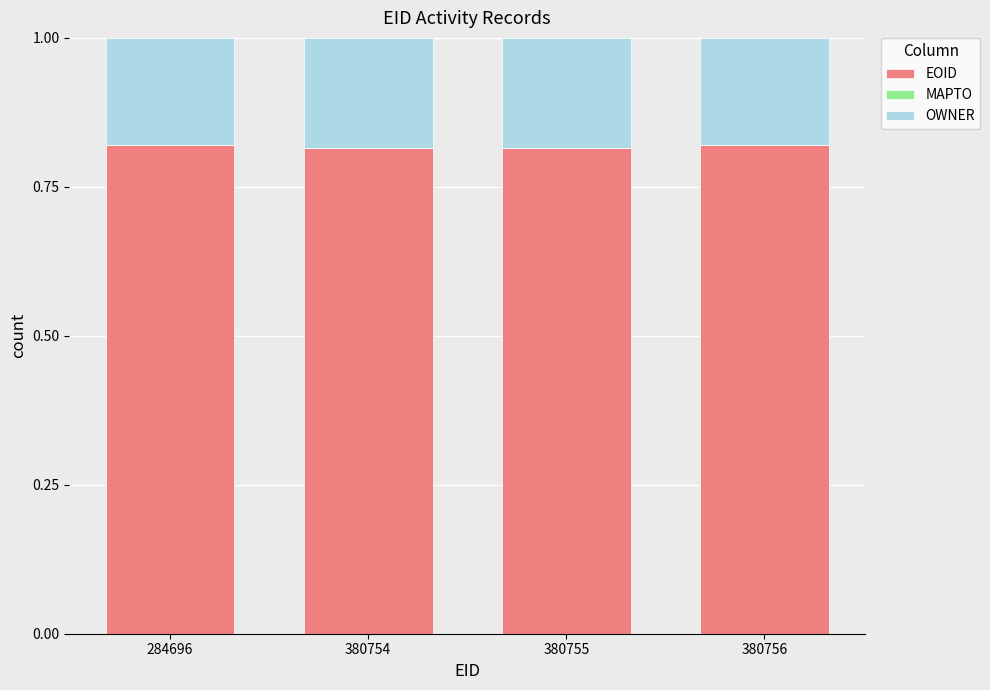

How many EOID values are between 0 and 1?

4